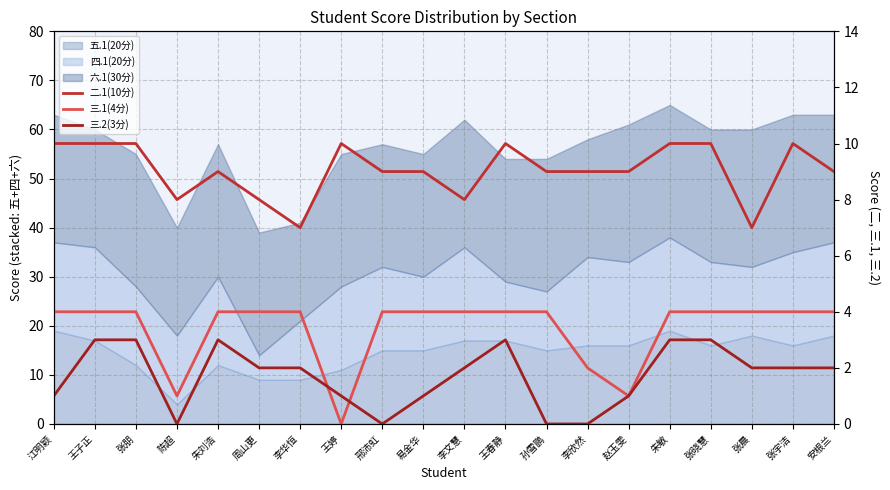

List the series in order of their peak value, highest first.

二.1(10分), 三.1(4分), 三.2(3分)